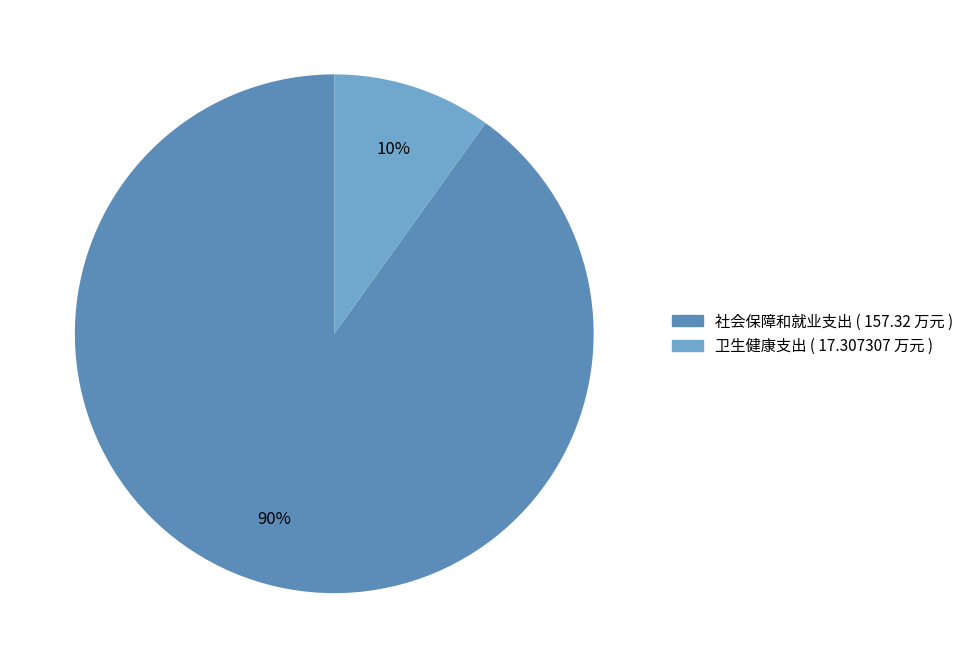

Count the number of slices in the pie.

2